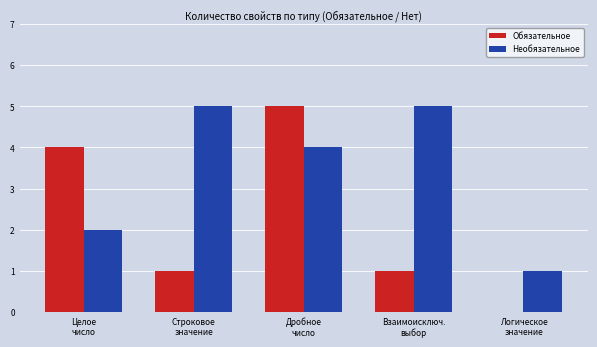

Which series has the largest total across all categories?

Необязательное